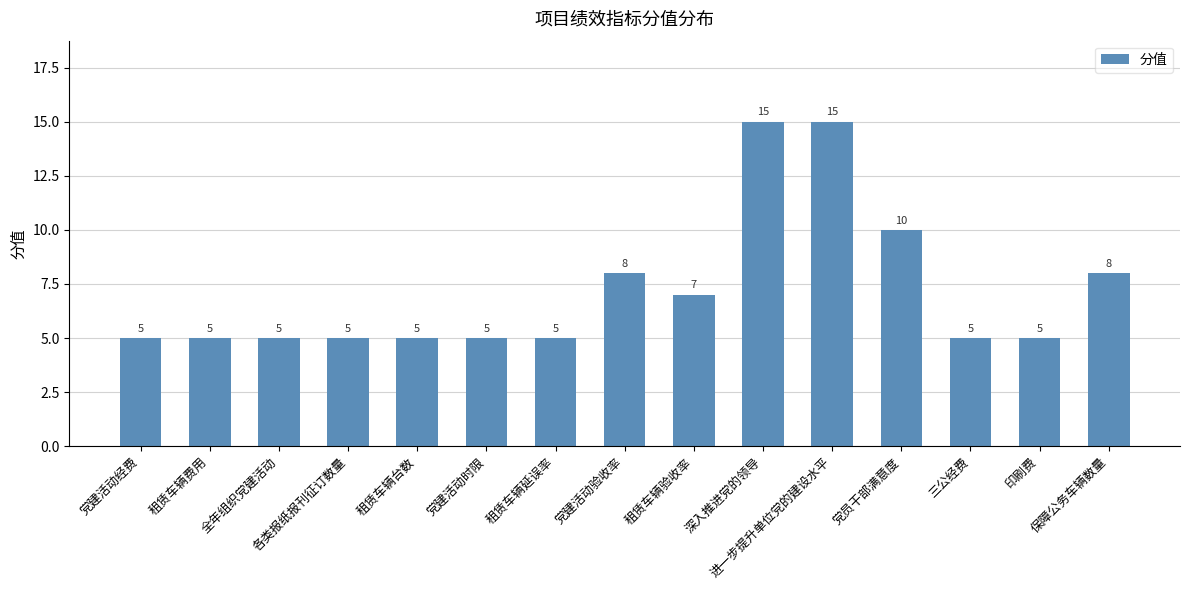

What is the value of the 6th bar from the left?

5